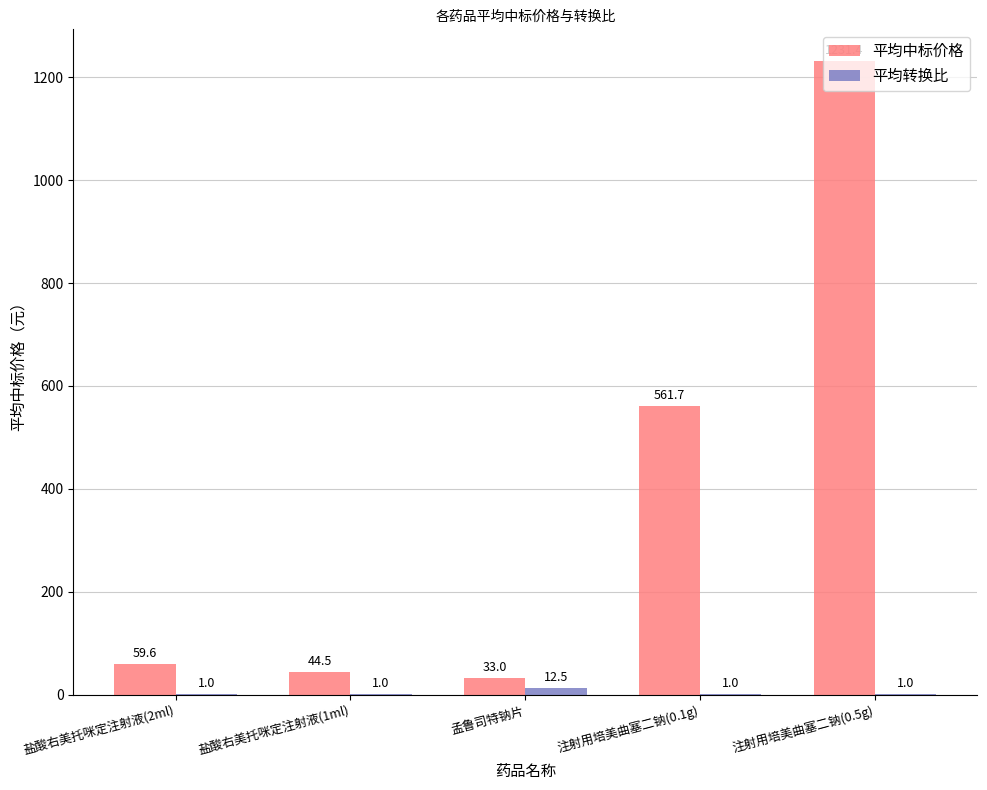

Which series has the largest range (max minus min)?

平均中标价格